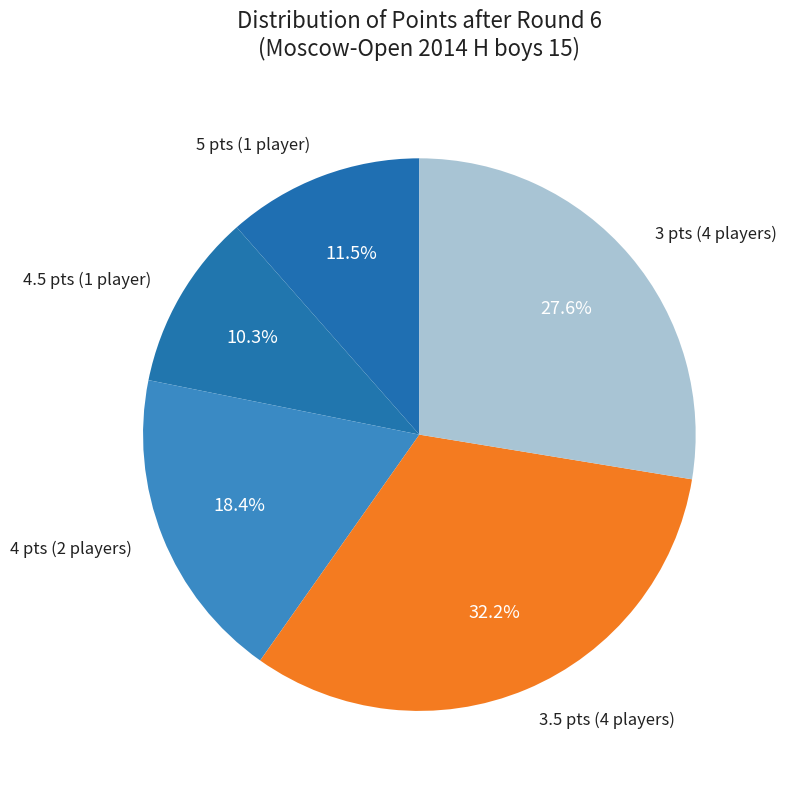

Which category has the smallest portion of the pie?

4.5 pts (1 player)